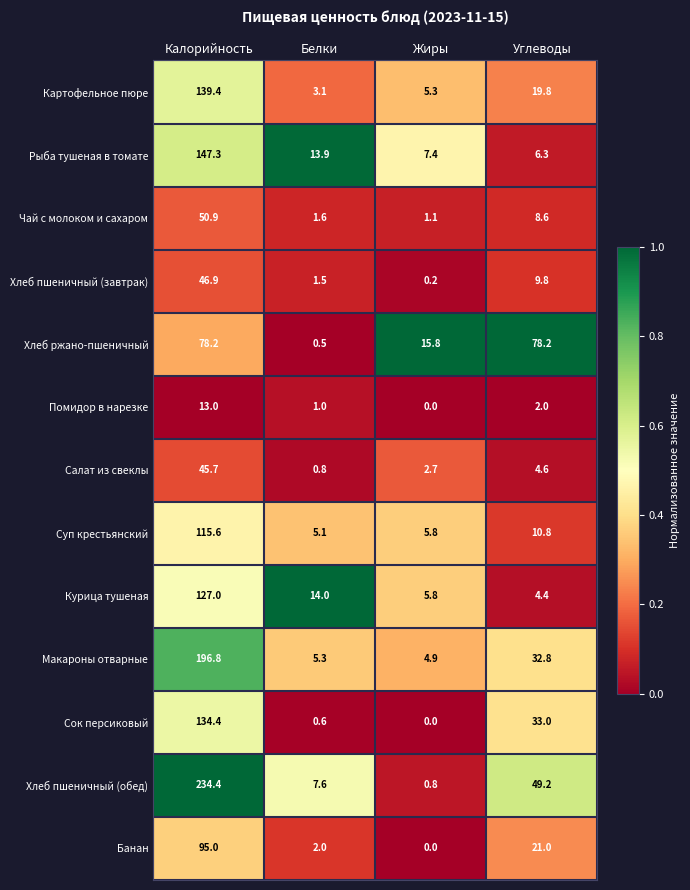

The value of Чай с молоком и сахаром at Калорийность is 50.9. True or false?

True